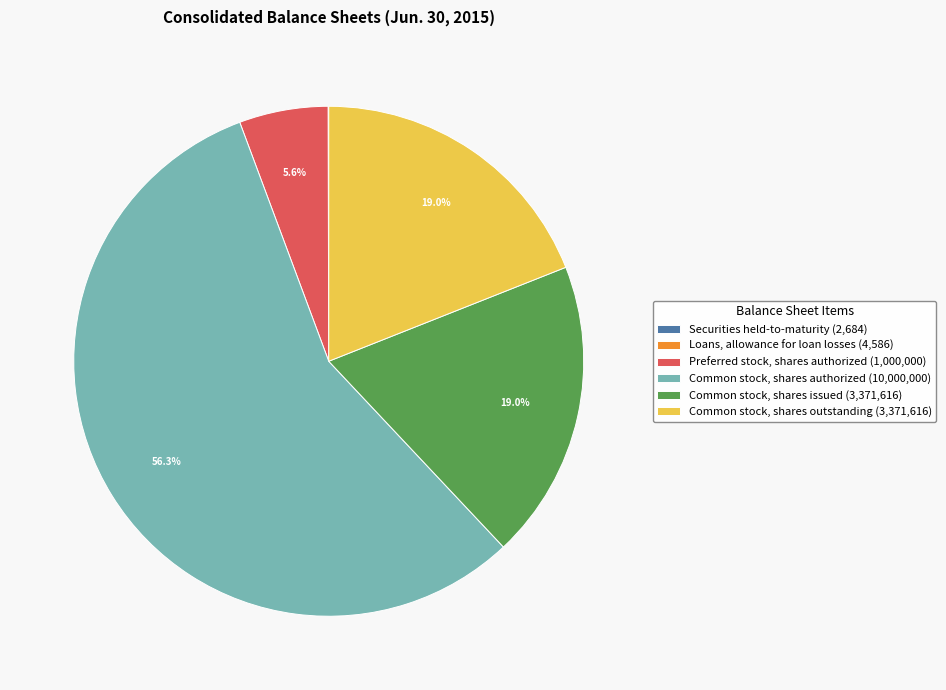

To the nearest percent, what is the difference between the Common stock, shares authorized and Preferred stock, shares authorized slice percentages?

51%